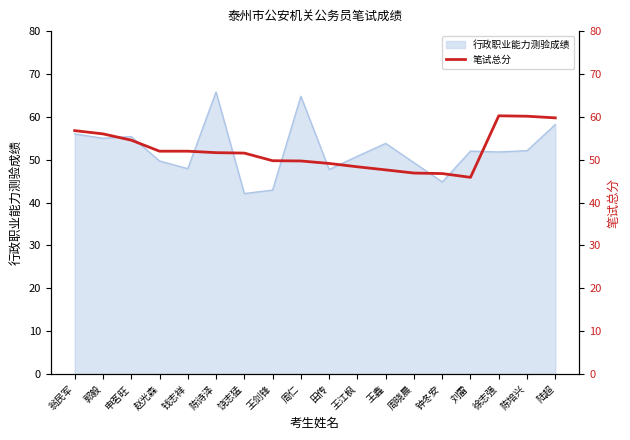

How many interior local peaks (higher than both neighbors) does the data have?

1